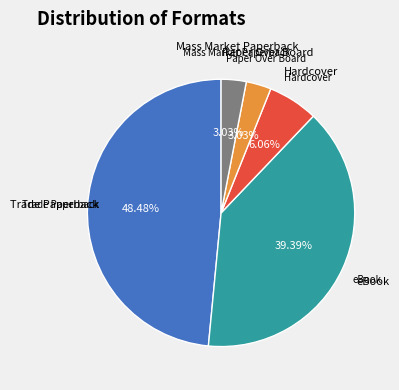

Is there any slice that represents more than half of the pie?

No